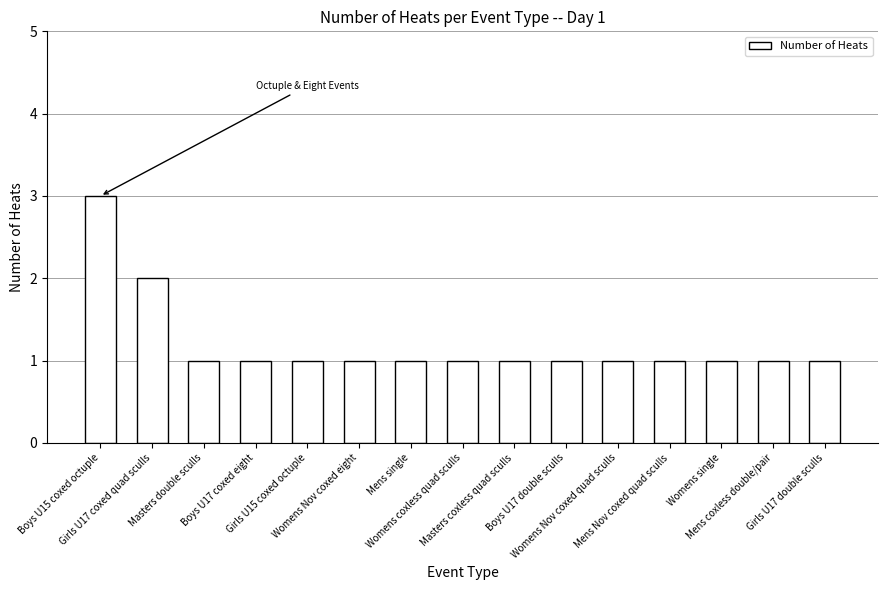

What is the smallest value displayed?

1